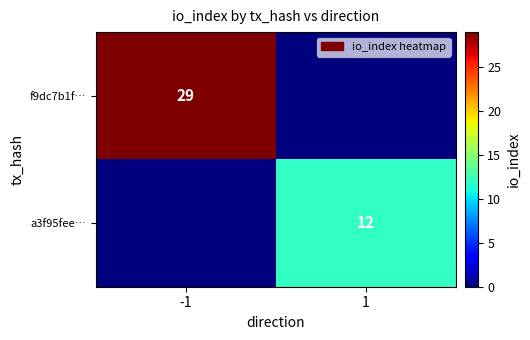

Which has a higher value, 1 or -1?

-1